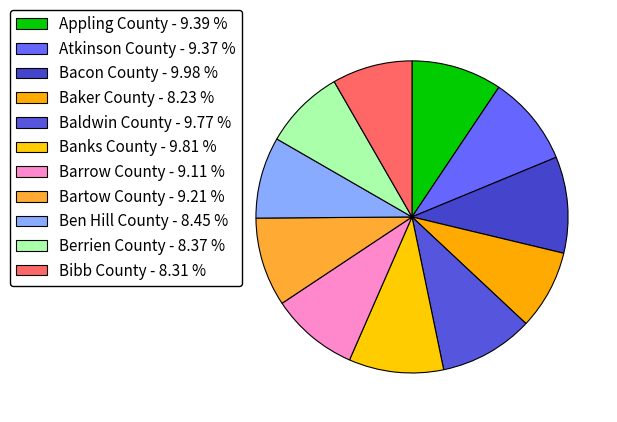

True or false: Baker County accounts for 8% of the total.

True